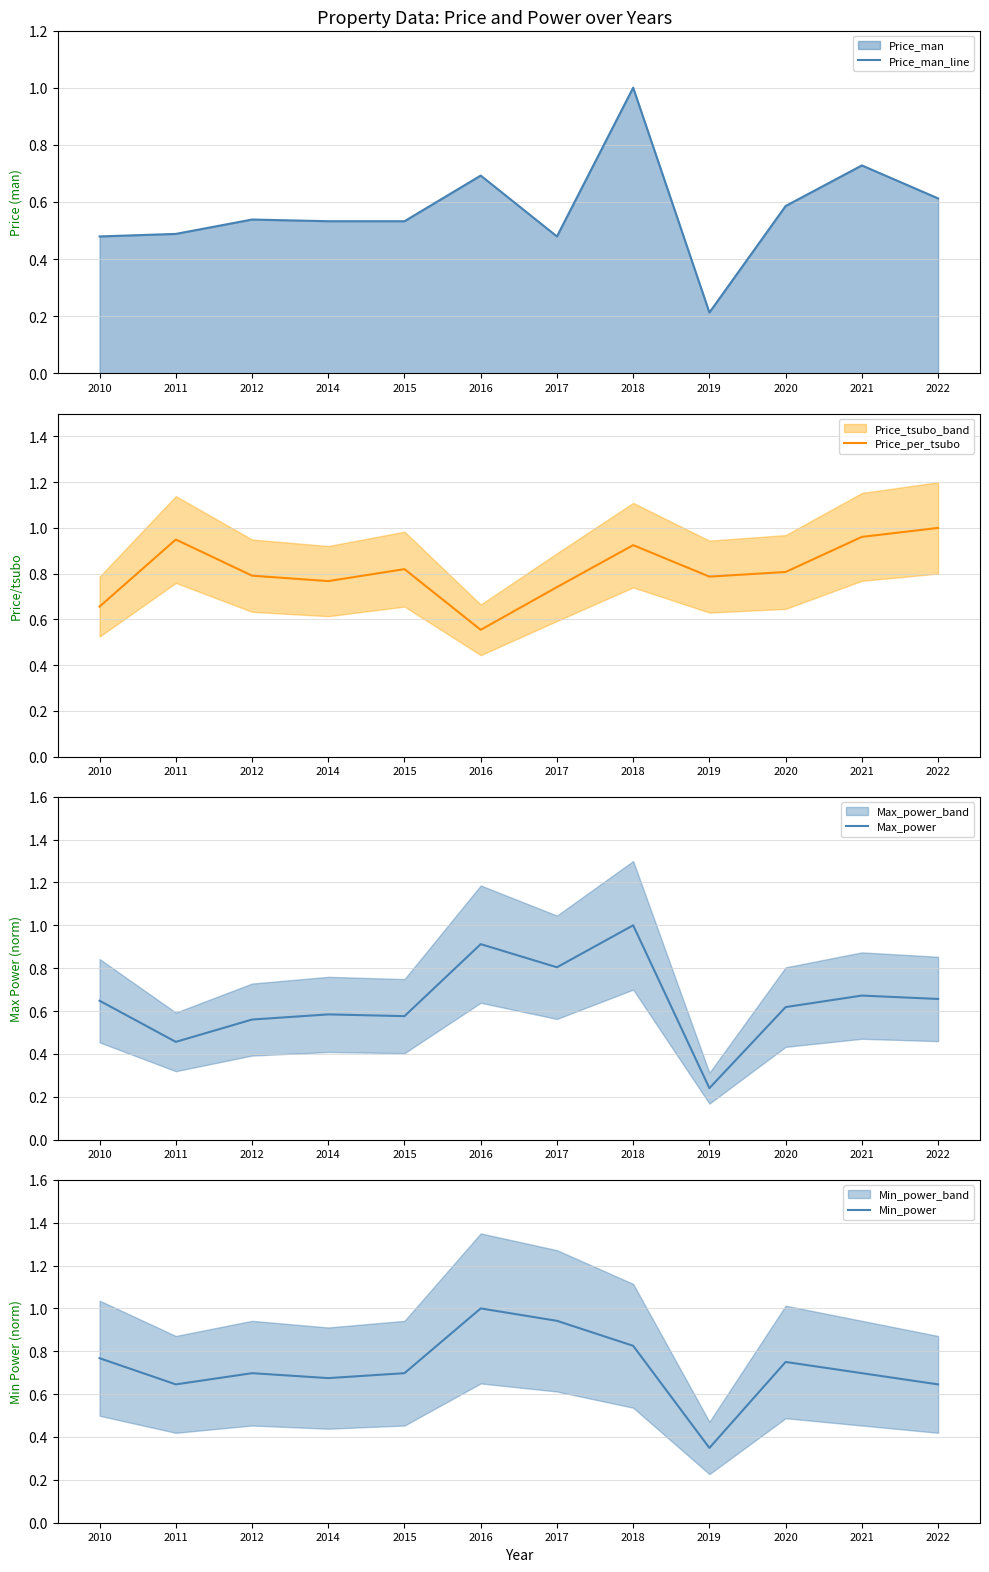

At which category is the sum across all series the highest?

2018